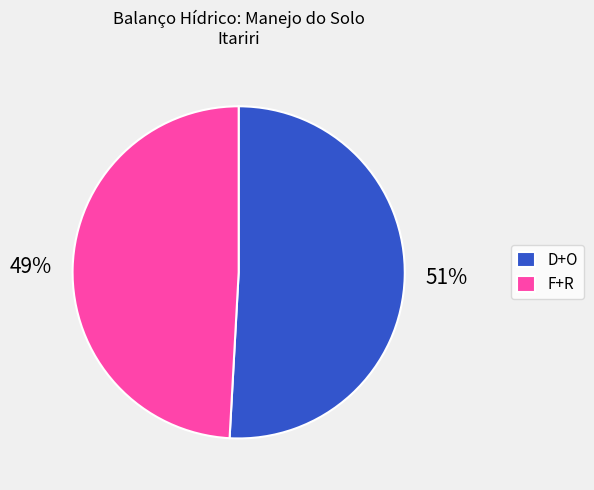

To the nearest percent, what percentage of the pie is F+R?

49%